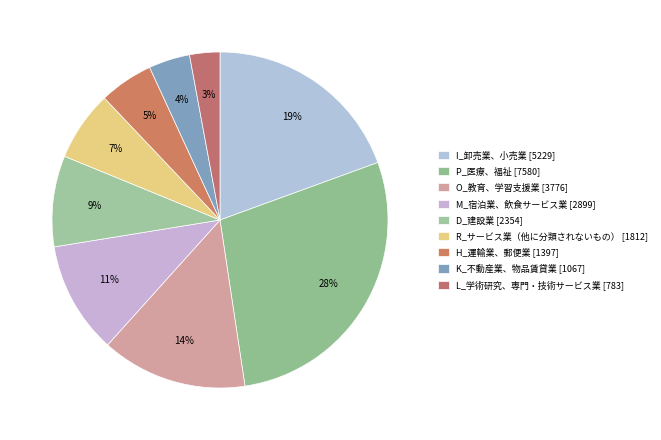

What is the change in value from M_宿泊業、飲食サービス業 to L_学術研究、専門・技術サービス業?

-2116